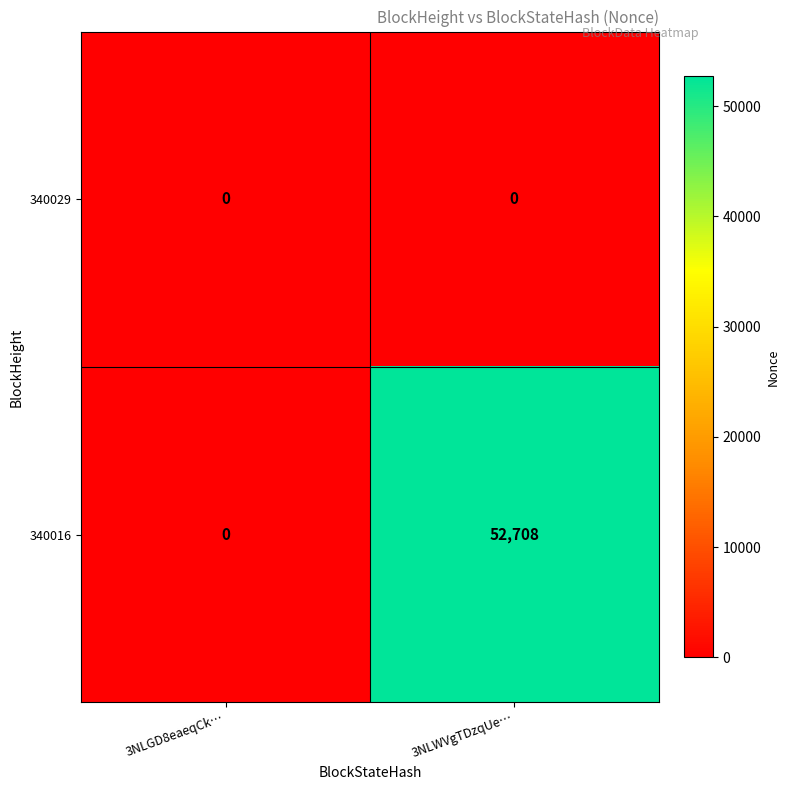

Rank the series by their average value, from lowest to highest.

340029, 340016